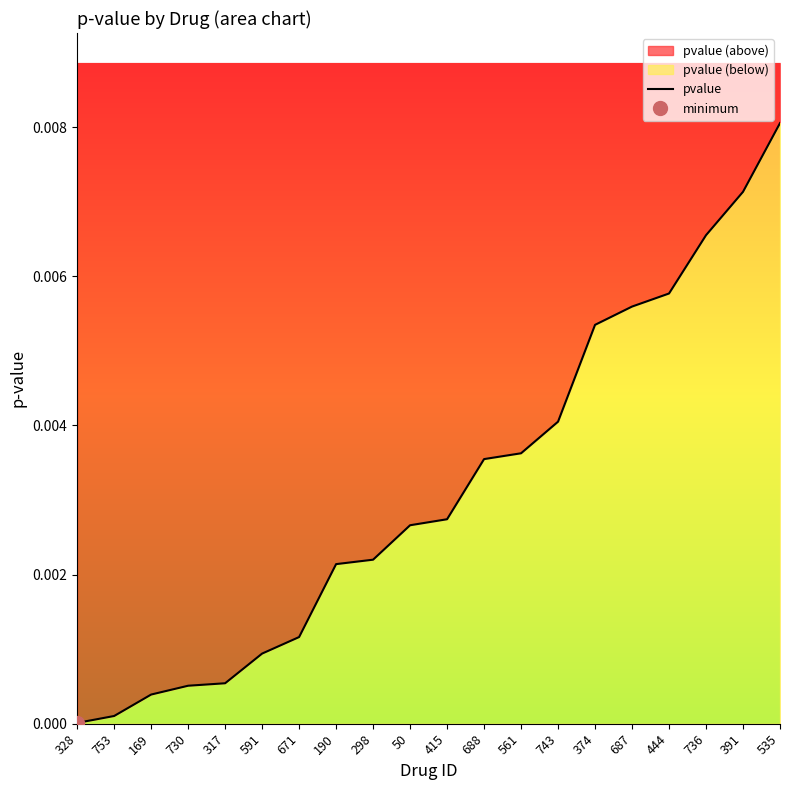

What is the label of the 5th point from the right?

687